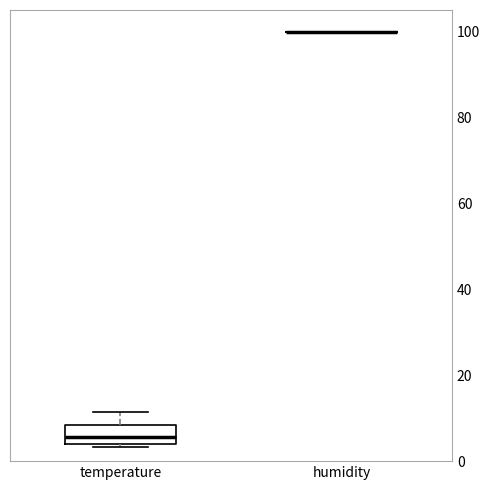

Reading left to right, read every box against the y-axis: the position of its median line, the range the box covers, and the ends of its whiskers. The values are not printed on the chart, so give them approximately, as read against the axis.

temperature: median 6, box 4 to 8, whiskers 4 (just below the box's lower edge) to 12
humidity: box collapsed to a line at 100, whiskers 100 to 100